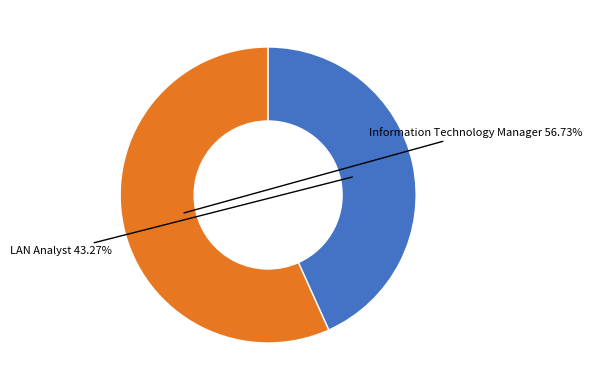

Is there any slice that represents more than half of the pie?

Yes